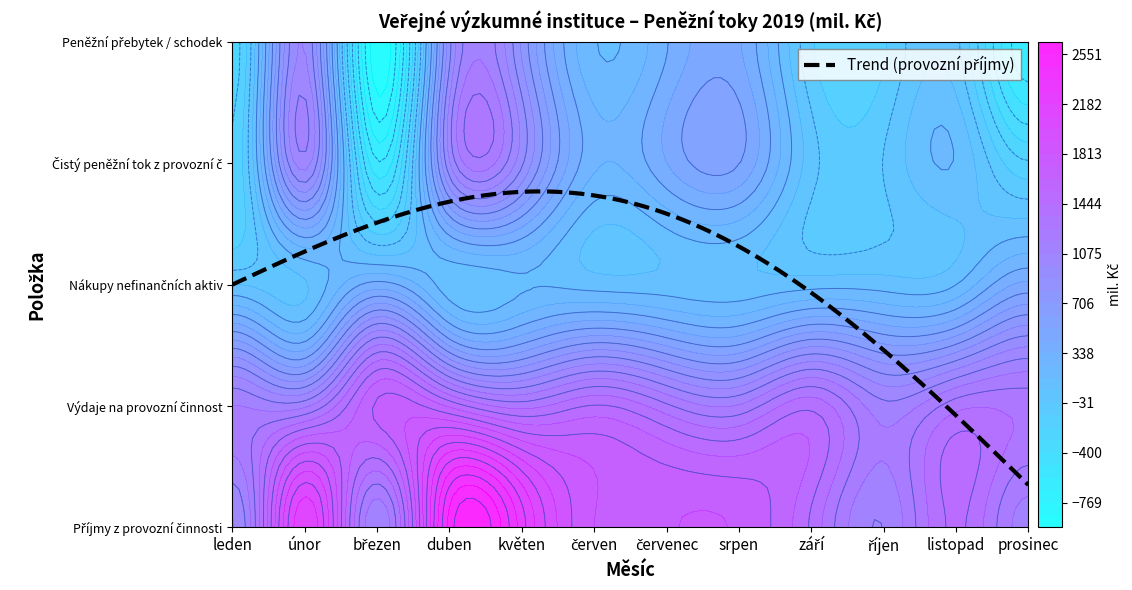

Reading left to right, extract all data points from this chart.

Příjmy z provozní činnosti: 974.5	2175.7	1076.2	2493.9	2226.1	1721.1	1710.8	1707.5	1426.4	1077.7	1462.6	1121.2
Výdaje na provozní činnost: 1174.2	1145.9	1646.5	1520.7	1315.7	1454.2	1283.1	1181.2	1417.9	1105.6	1316.1	1323.1
Nákupy nefinančních aktiv: 62.8	47.9	375.3	100.3	139.0	112.1	98.2	85.8	116.8	110.0	150.3	456.1
Čistý peněžní tok z provozní činnosti: -199.7	1029.7	-570.3	973.1	910.4	266.9	427.7	526.2	8.5	-27.8	146.6	-201.9
Peněžní přebytek / schodek: -262.0	982.3	-945.6	861.3	783.2	160.2	329.7	440.6	-108.1	-137.5	-3.6	-657.9